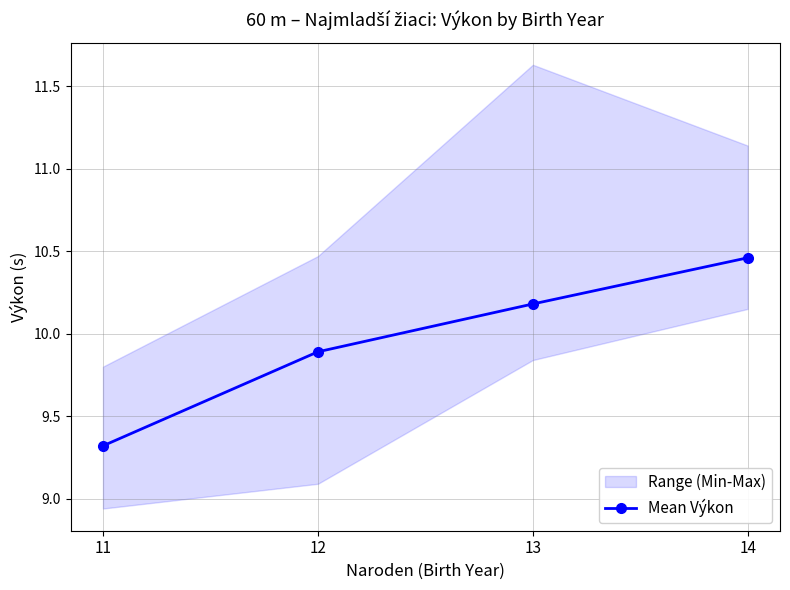

Rank the categories by value from lowest to highest.

11, 12, 13, 14